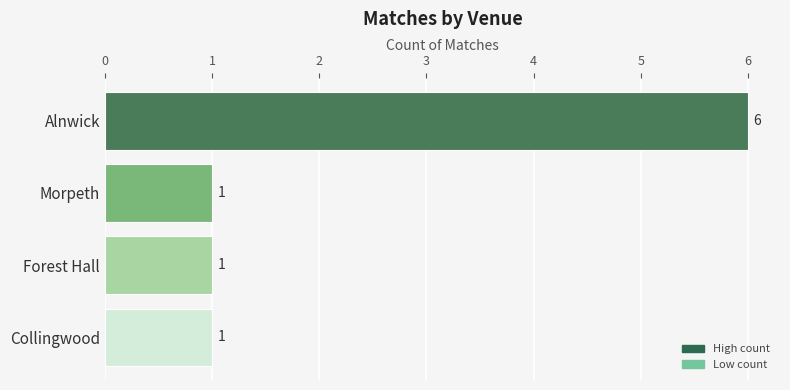

What position from the bottom is Alnwick?

4